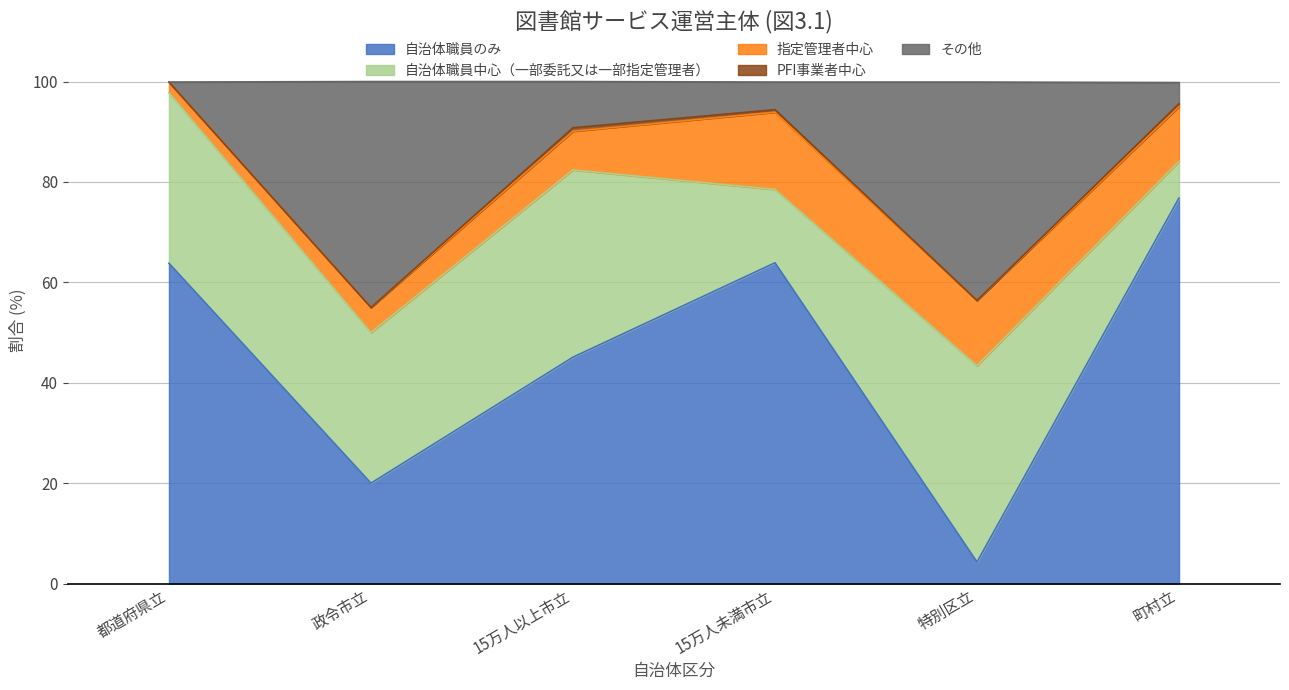

Which has a higher value, 15万人未満市立 or 都道府県立?

15万人未満市立